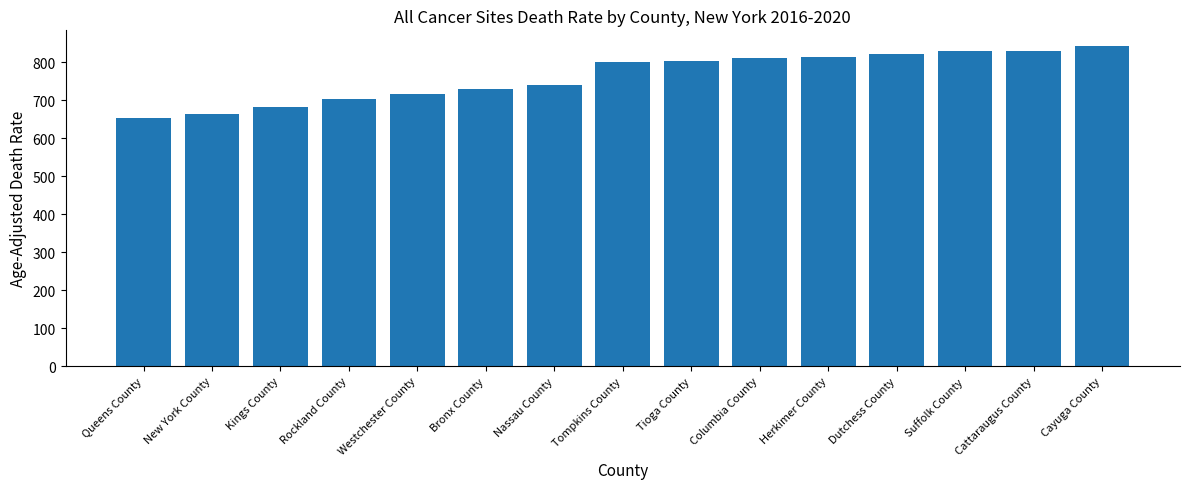

Does the chart contain stacked bars?

No